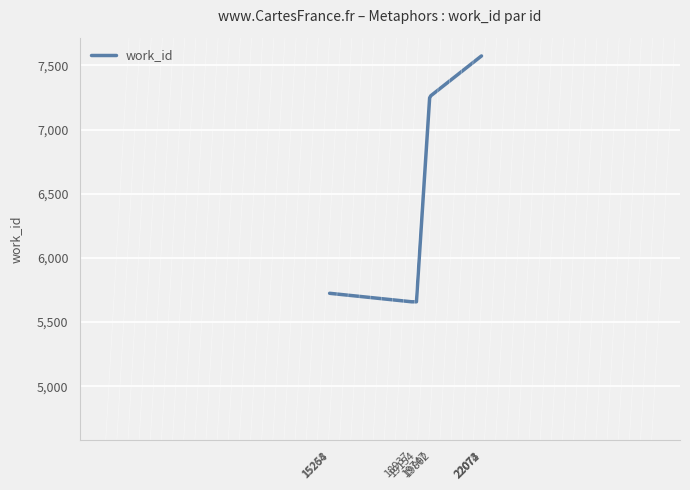

What value does the data have at 22073?

7574